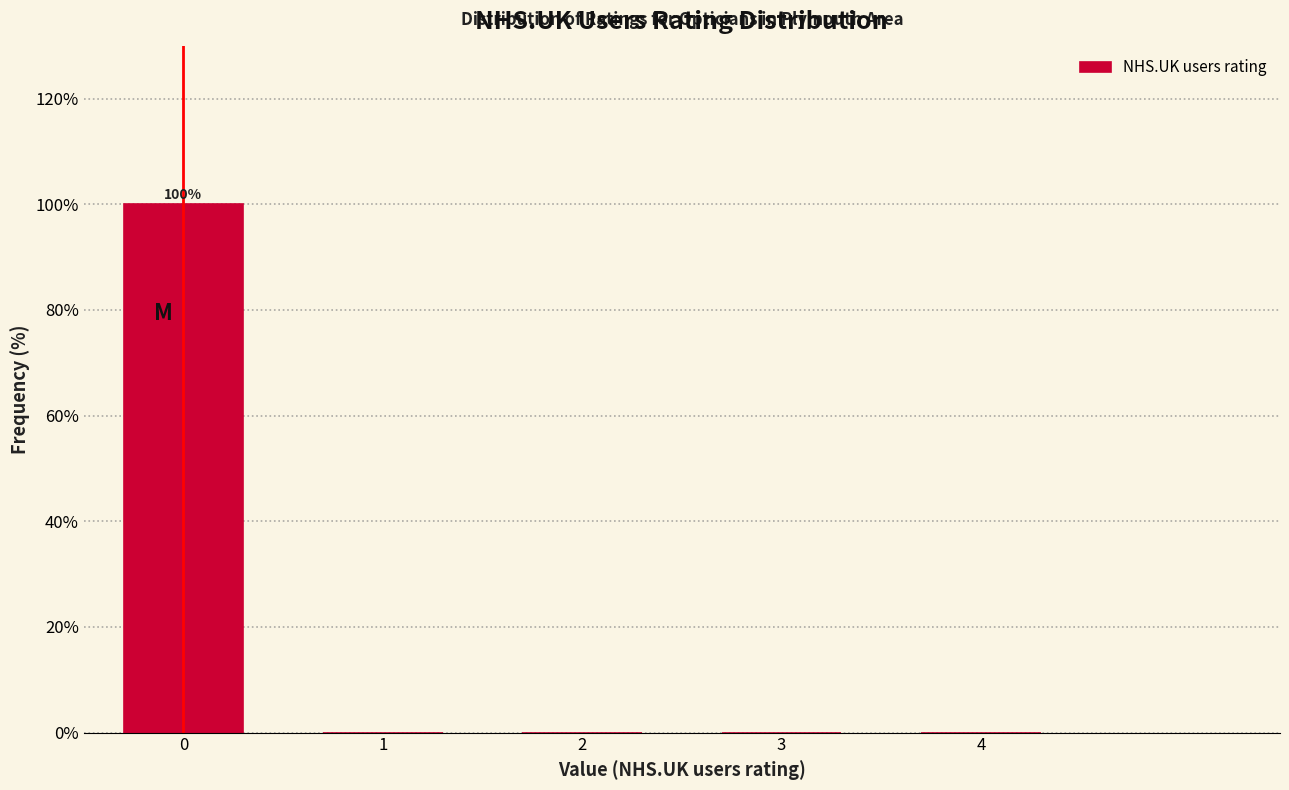

Over which range of the x-axis is the bar tallest?

-0.5 to 0.5